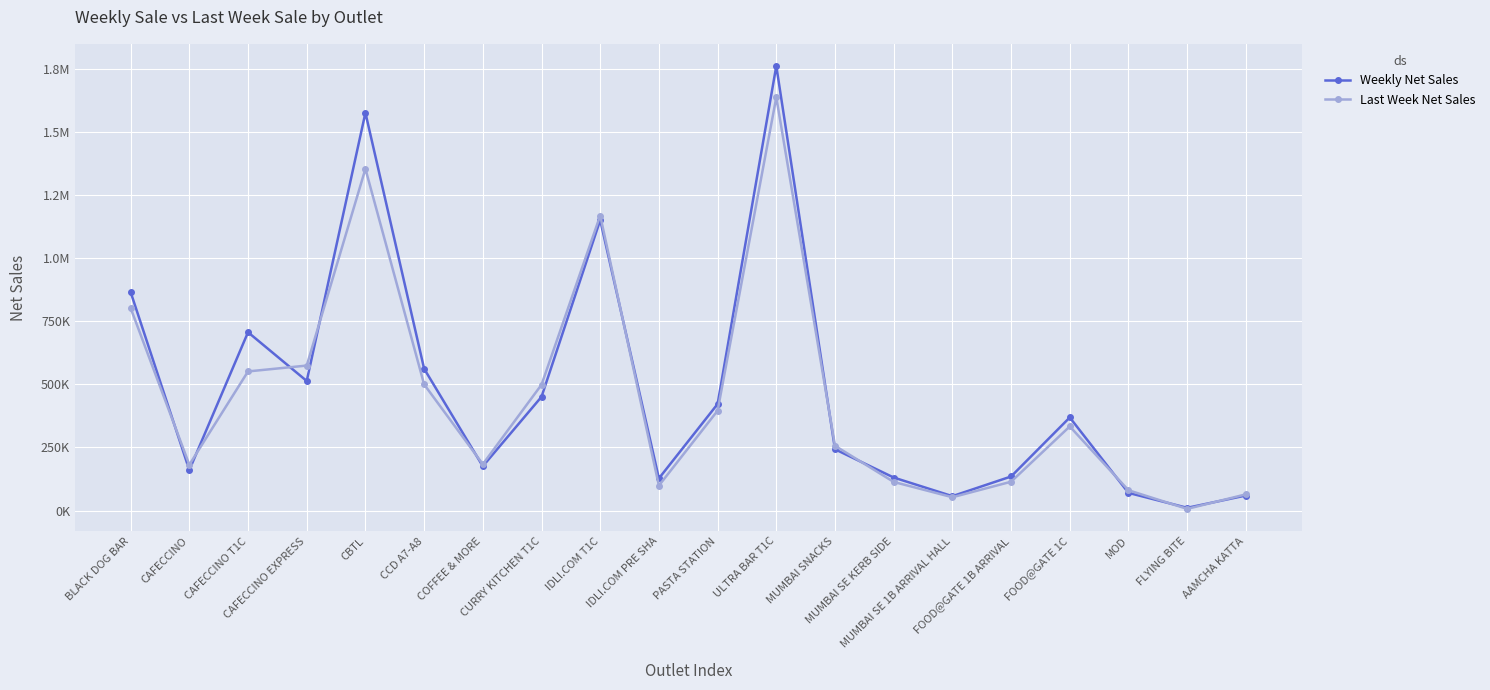

List the series in order of their overall mean, lowest first.

Last Week Net Sales, Weekly Net Sales